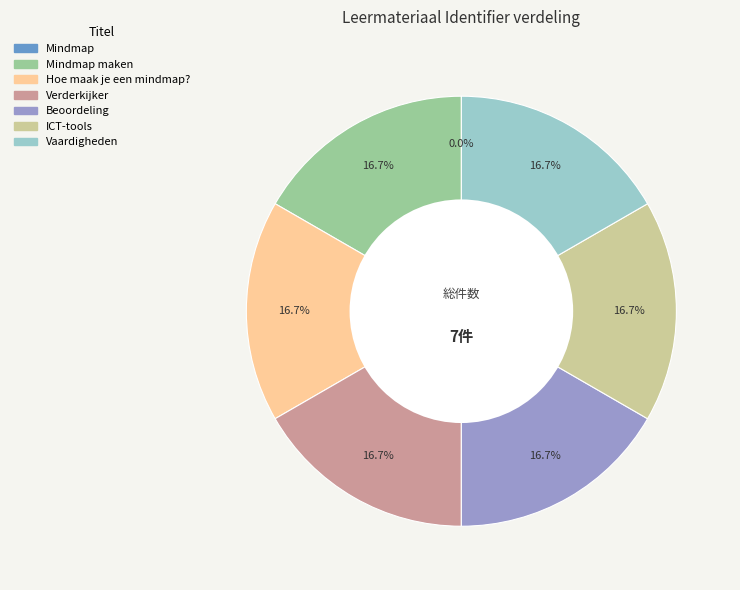

Is there a majority slice in this chart?

No